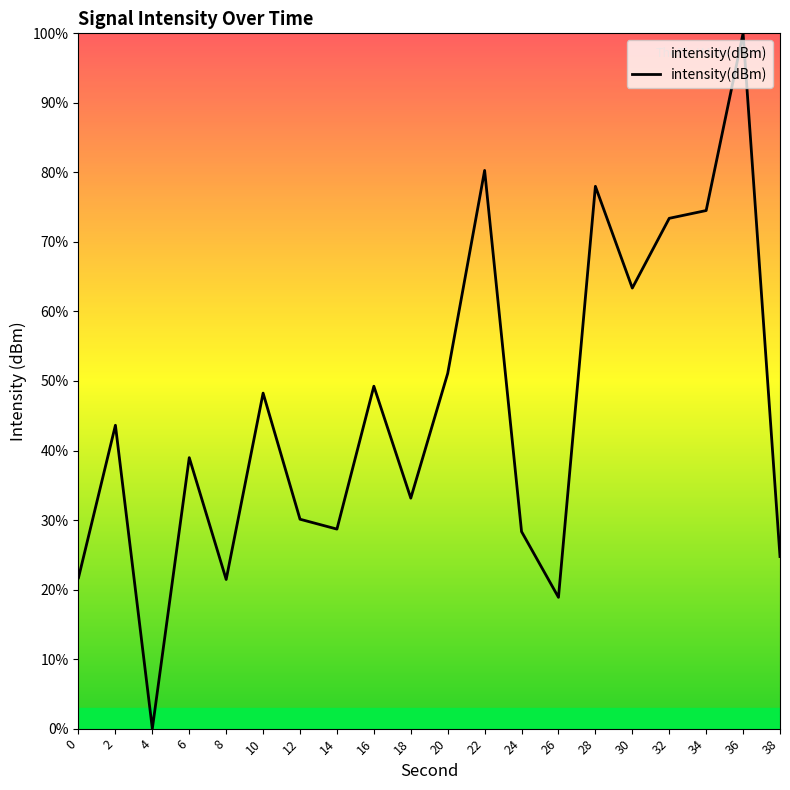

What is the approximate value at 26?

18.9